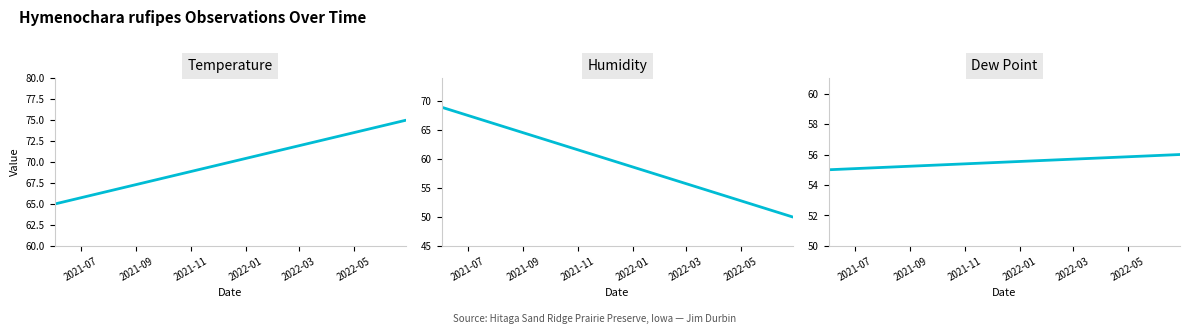

What is the smallest value displayed?

50